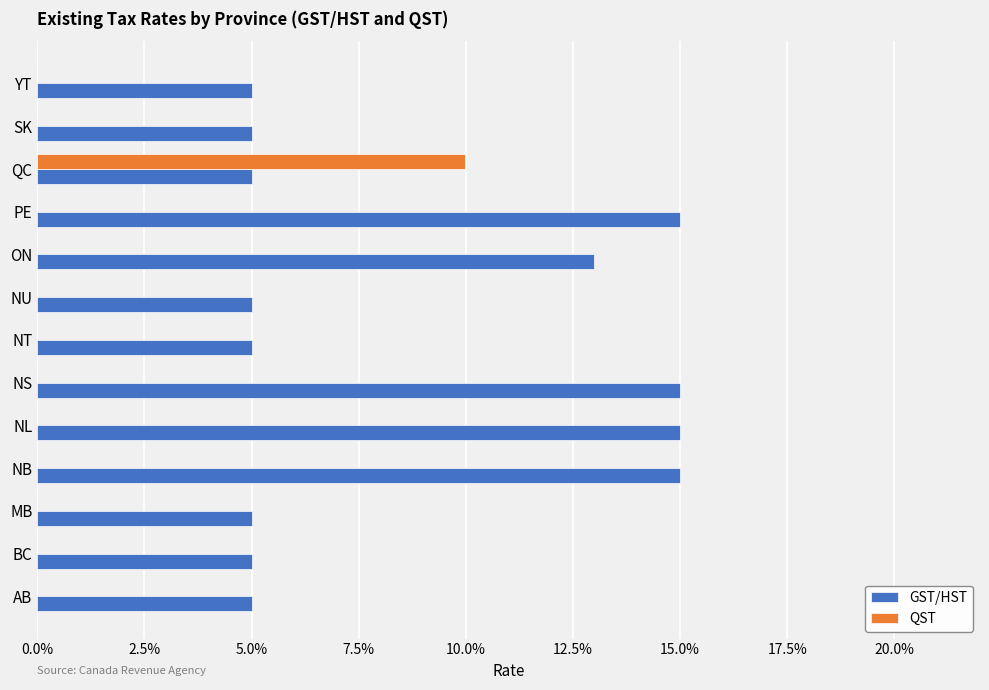

How many bars are there in each group?

2